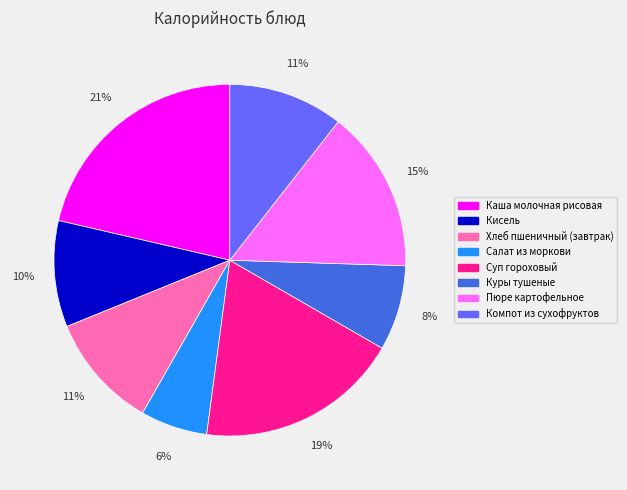

Is it true that Хлеб пшеничный (завтрак) is 11% of the pie?

True